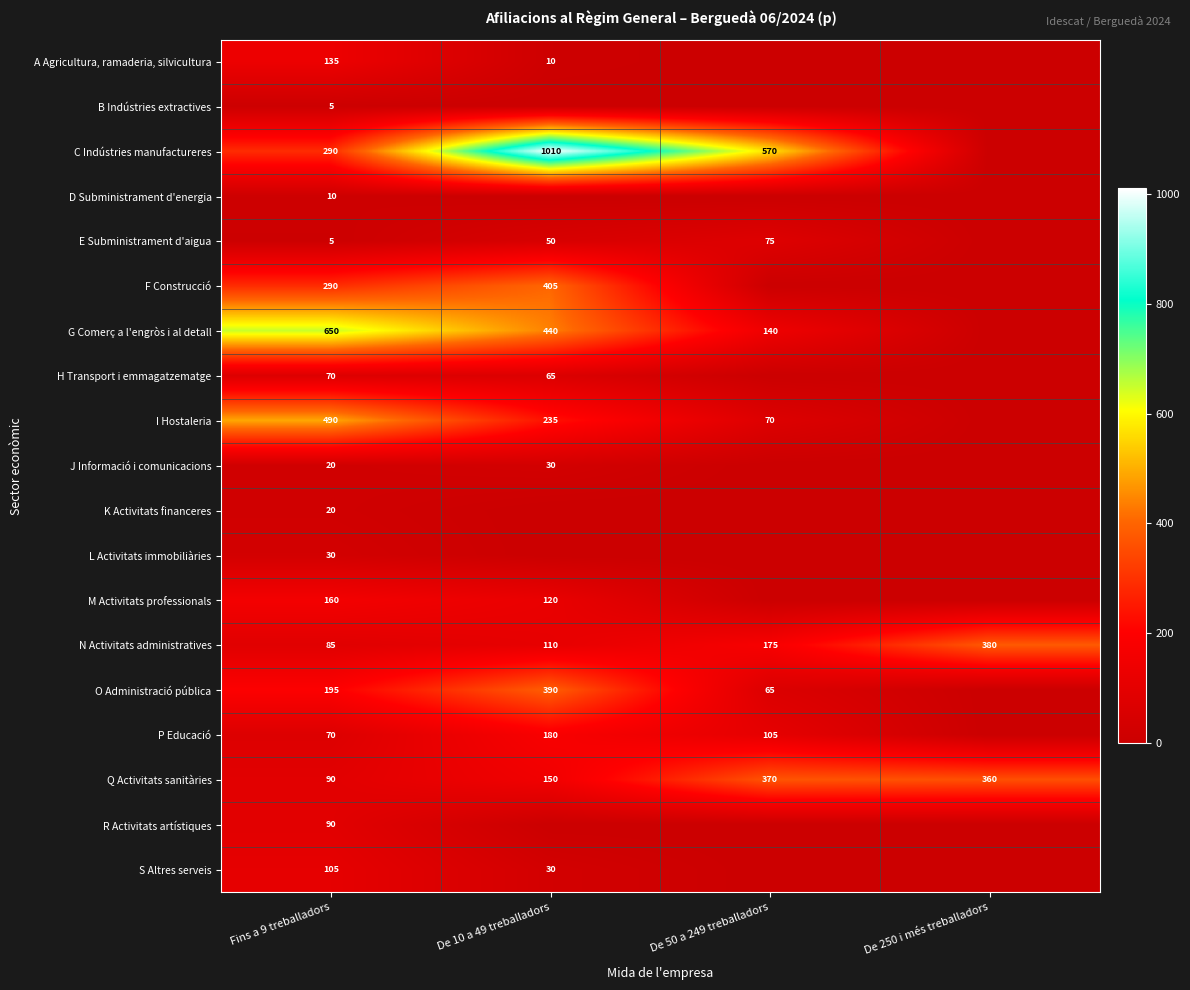

True or false: C Indústries manufactureres has a value of 1010 at De 10 a 49 treballadors.

True